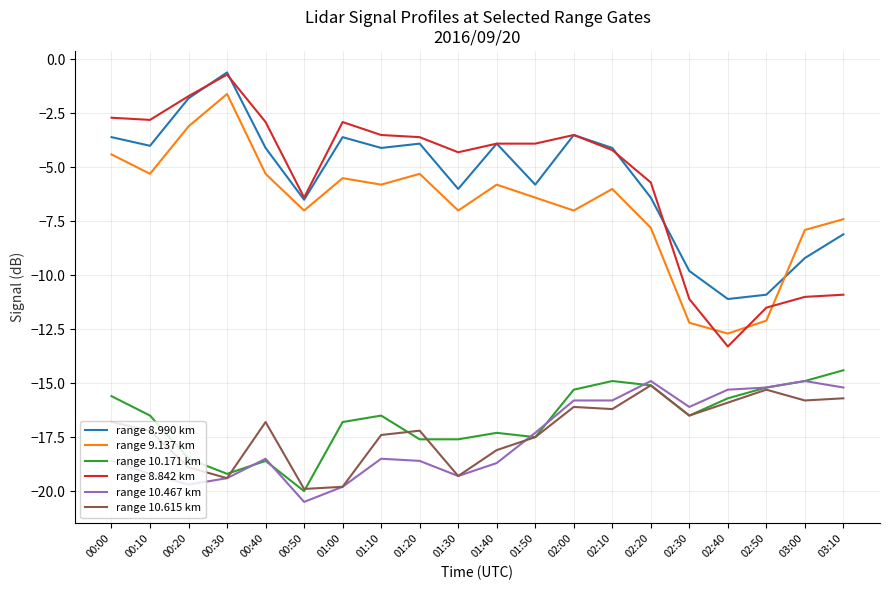

What is the minimum value shown in the chart?

-20.5